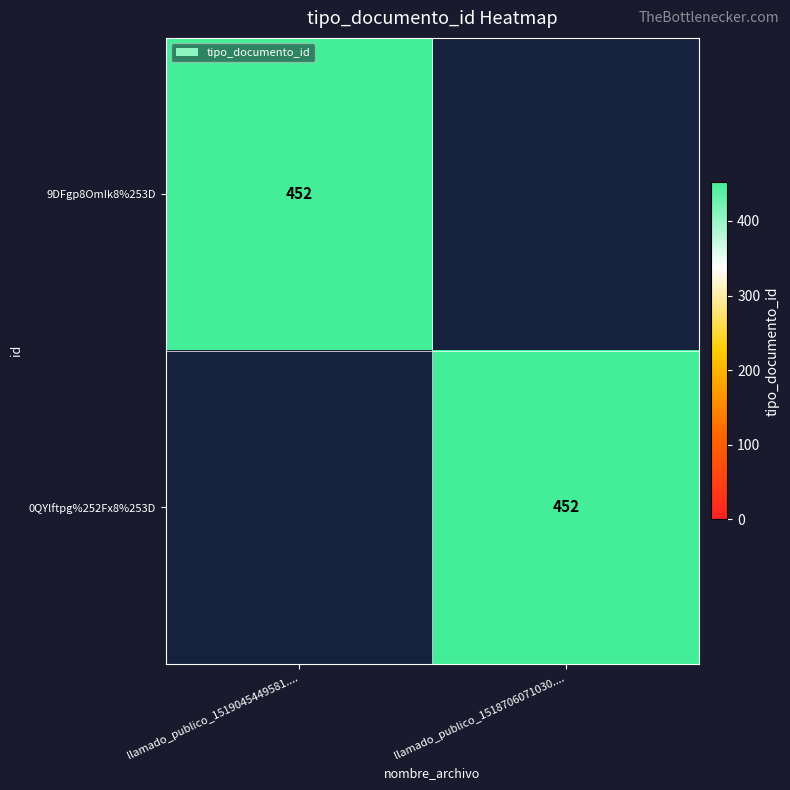

The 0QYlftpg%252Fx8%253D series shows 240 at llamado_publico_1518706071030..... True or false?

False